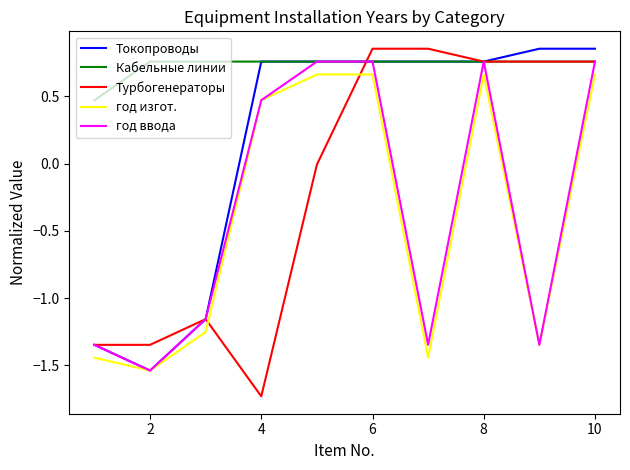

Which series has the largest total across all categories?

Кабельные линии